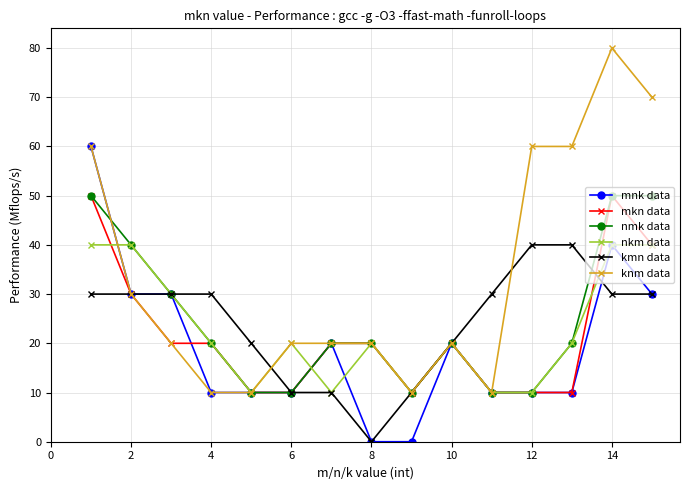

True or false: kmn data and knm data cross at least once.

True